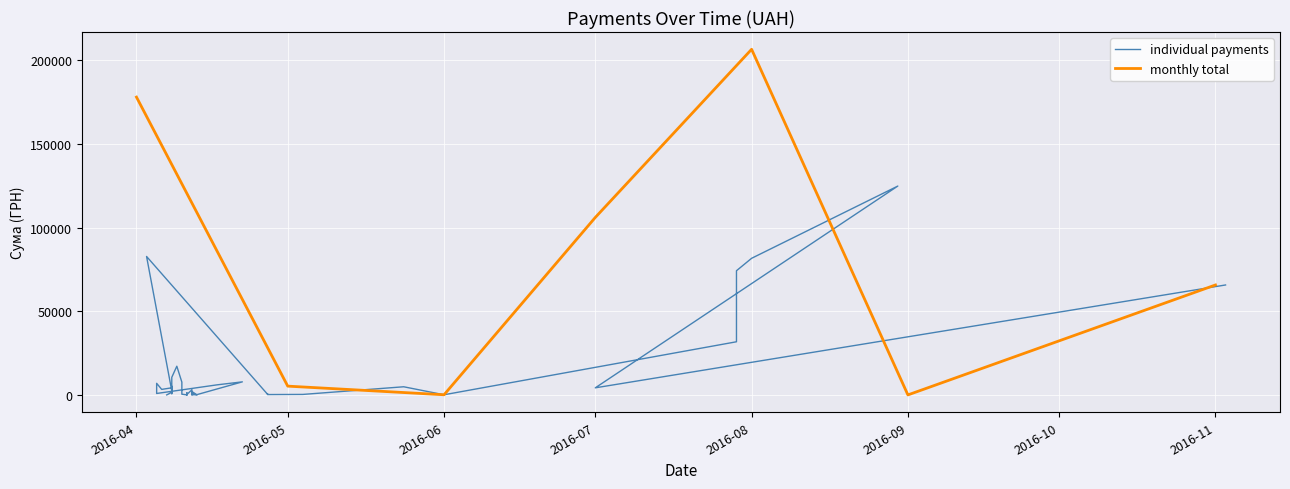

Which category has the highest value in the monthly total series?

2016-08